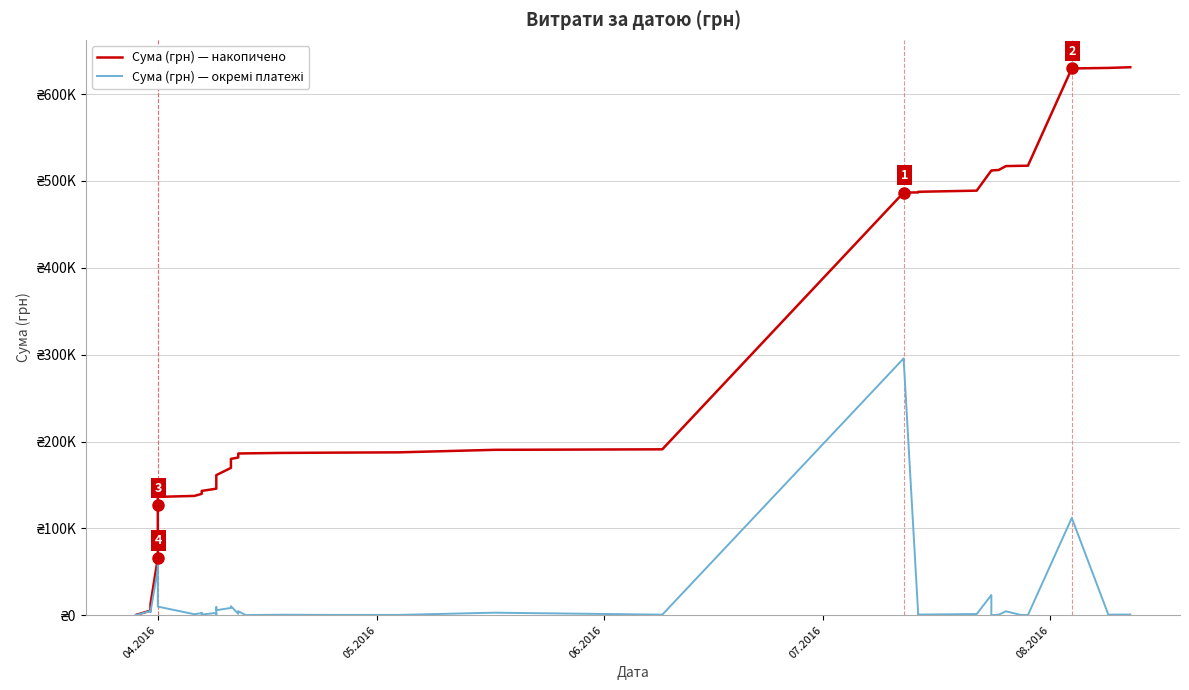

True or false: Сума (грн) — окремі платежі has more than 0 points higher than both neighbors.

True